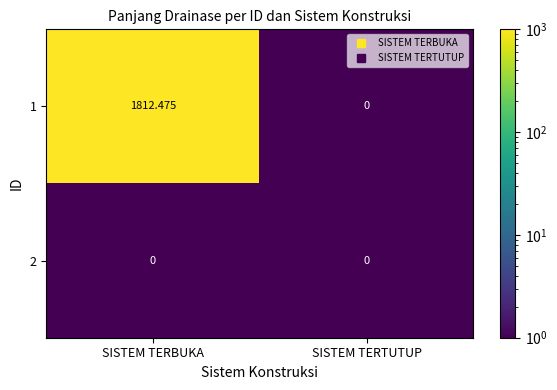

At which label is 1 closest to 906?

SISTEM TERTUTUP